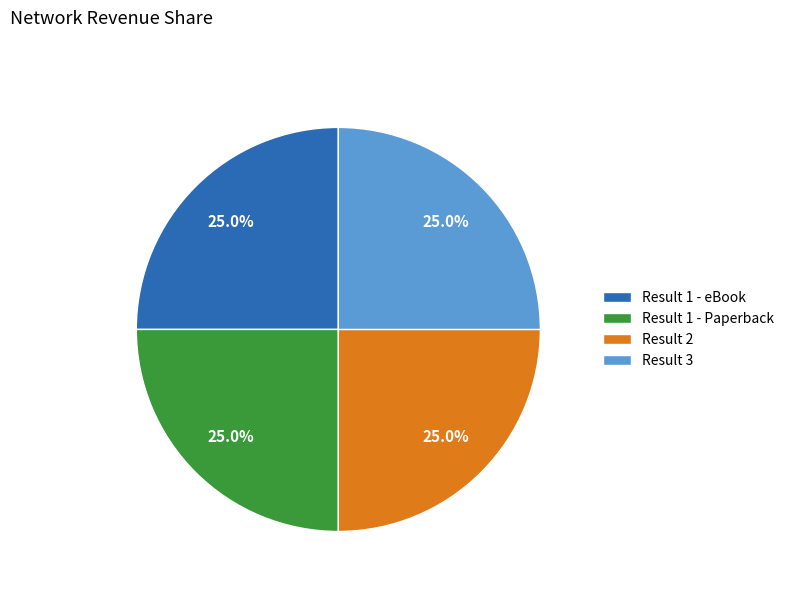

What percentage do Result 2 and Result 3 together represent?

50.0%